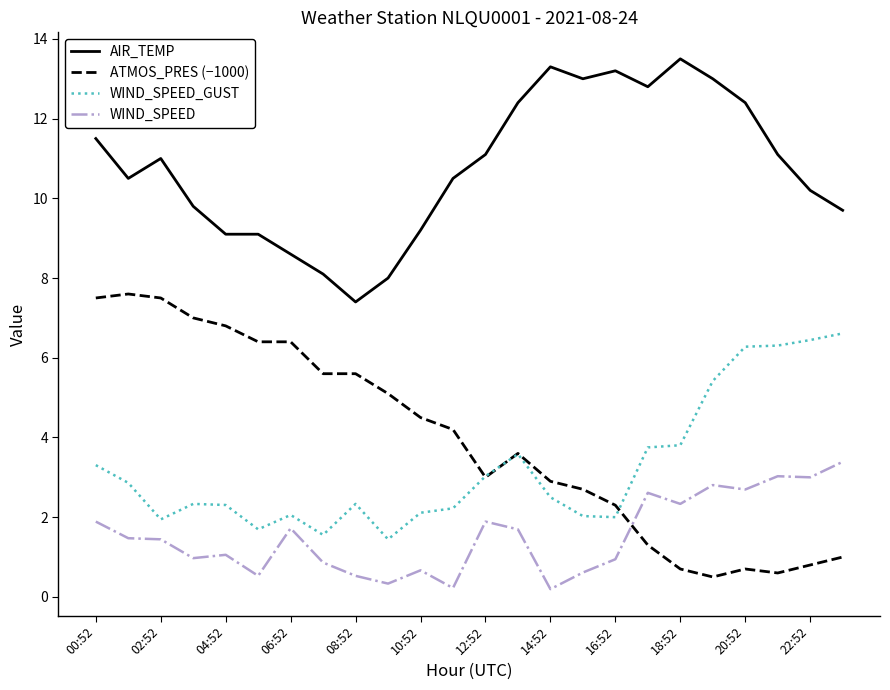

Which series has the largest total across all categories?

AIR_TEMP